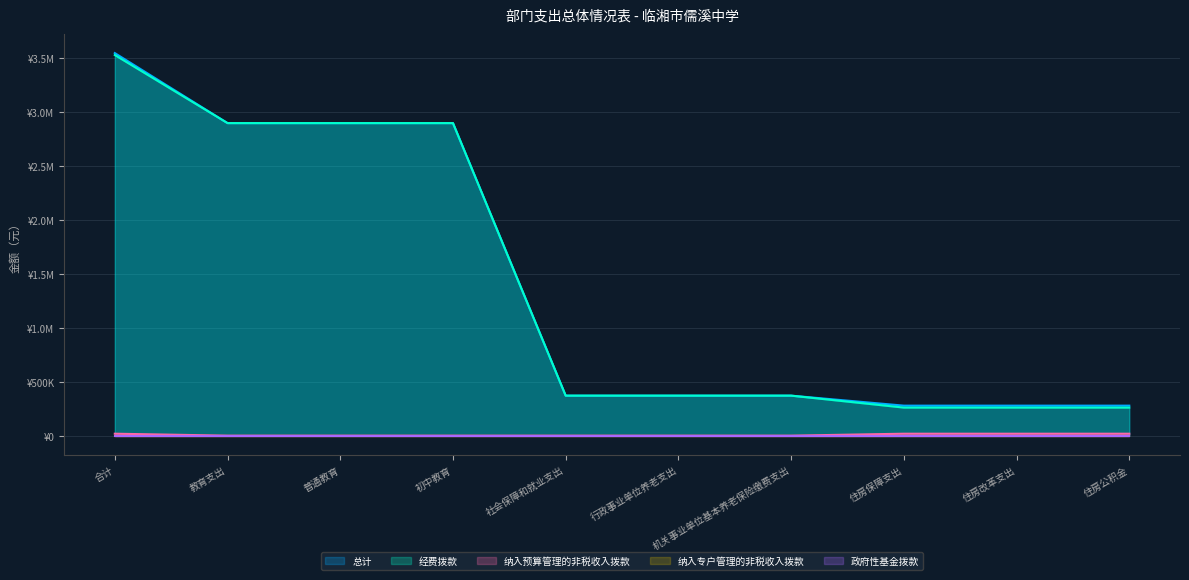

Does the chart have visible grid lines?

Yes